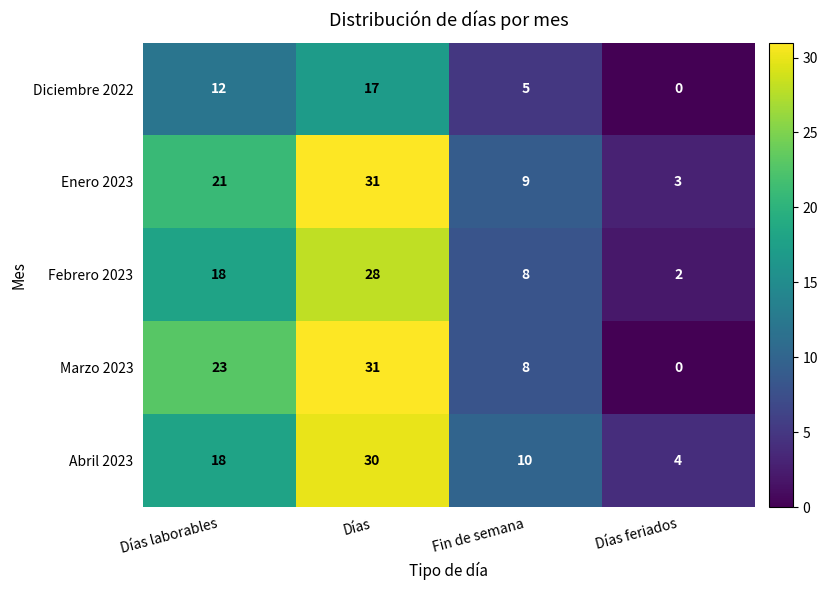

Which series has the largest range (max minus min)?

Marzo 2023